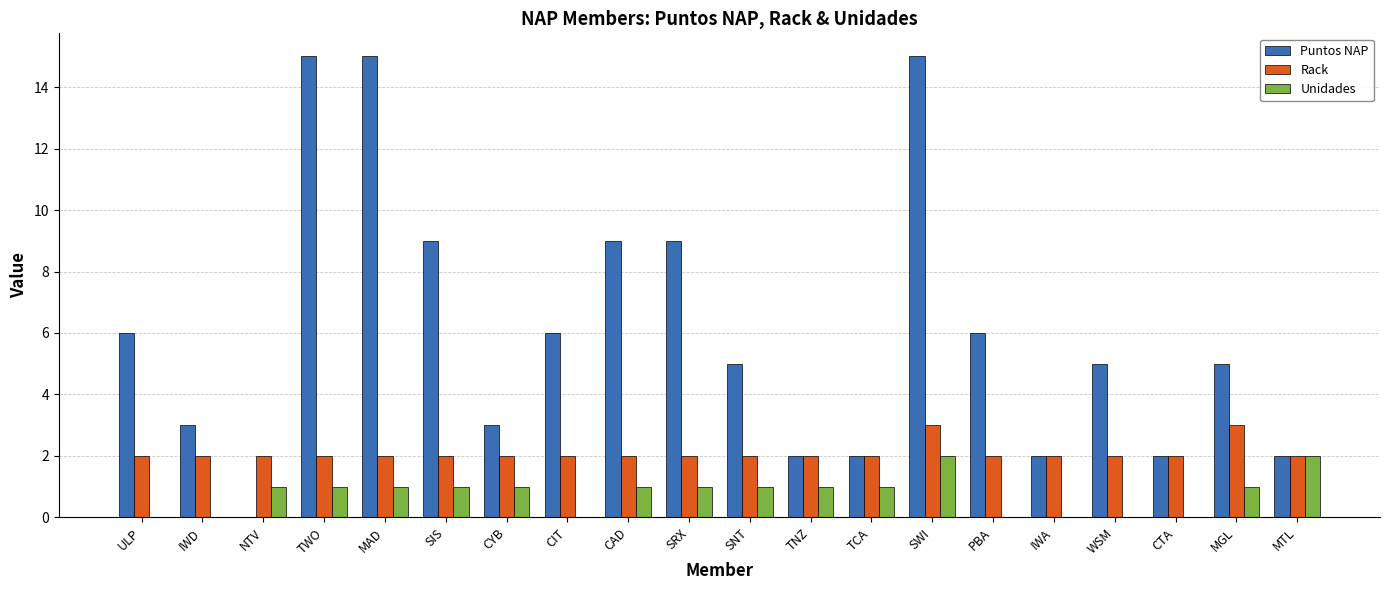

The value of Unidades at CTA is 0. True or false?

True